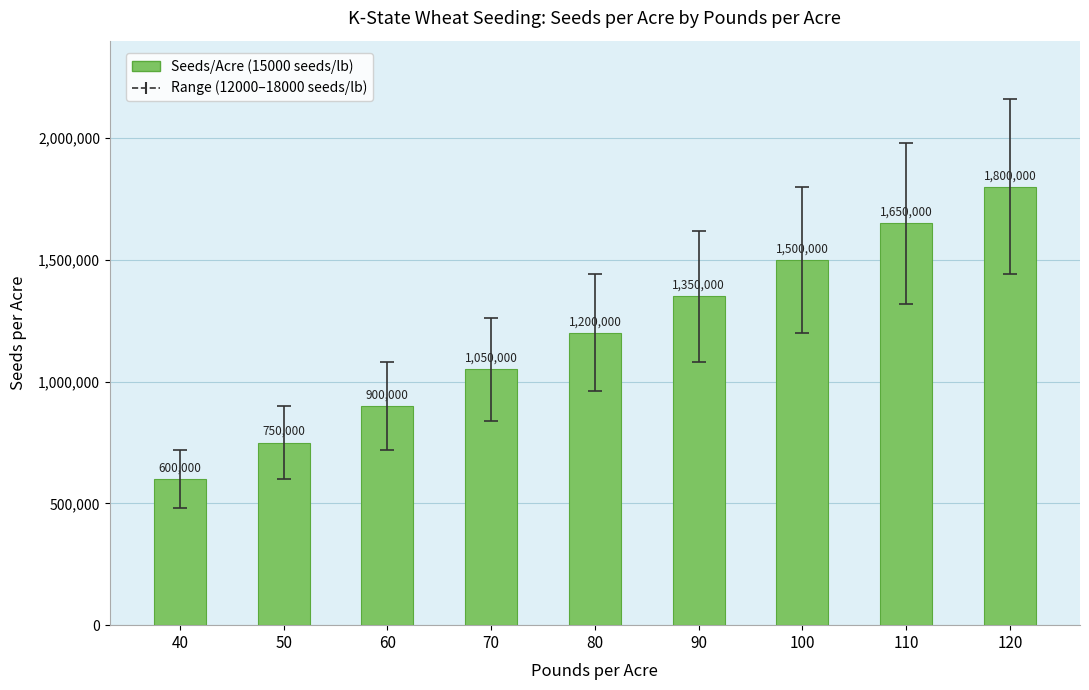

What is the difference between the maximum and minimum values?

1200000